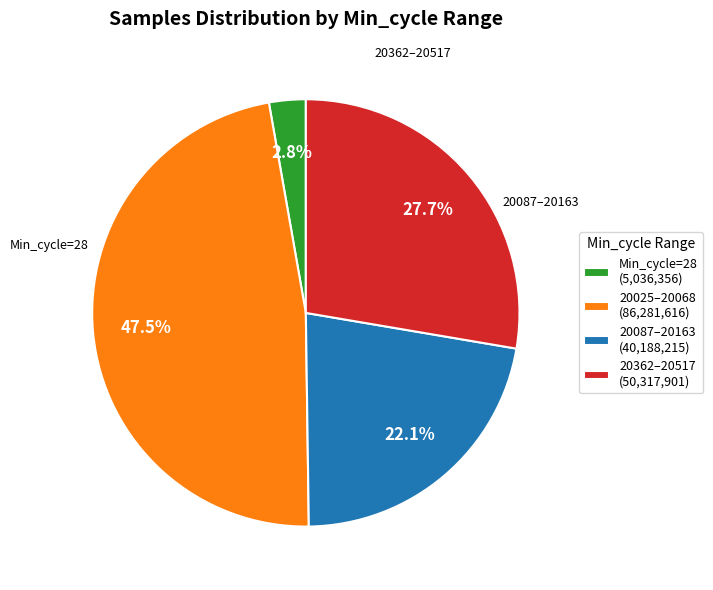

What portion of the pie excludes 20025–20068 (86,281,616)?

52.5%